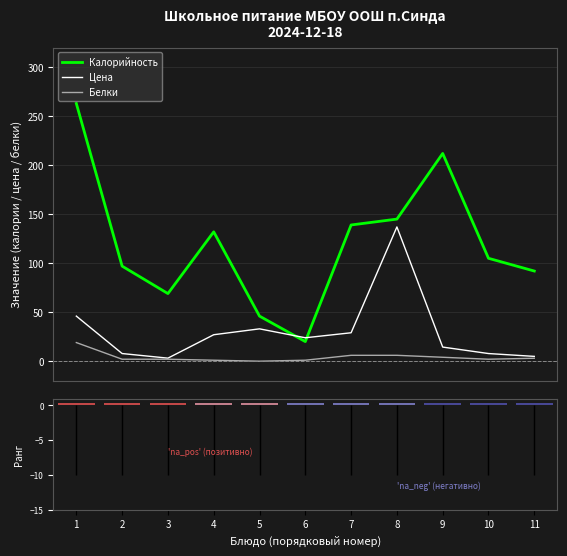

List the series in order of their peak value, highest first.

Калорийность, Цена, Белки